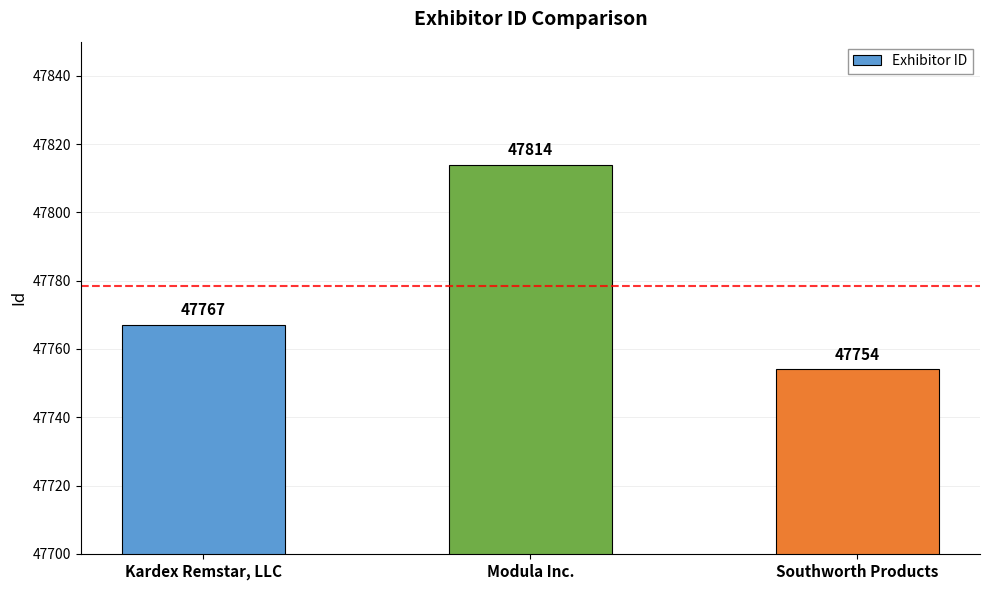

List the labels in order of value, largest first.

Modula Inc., Kardex Remstar, LLC, Southworth Products